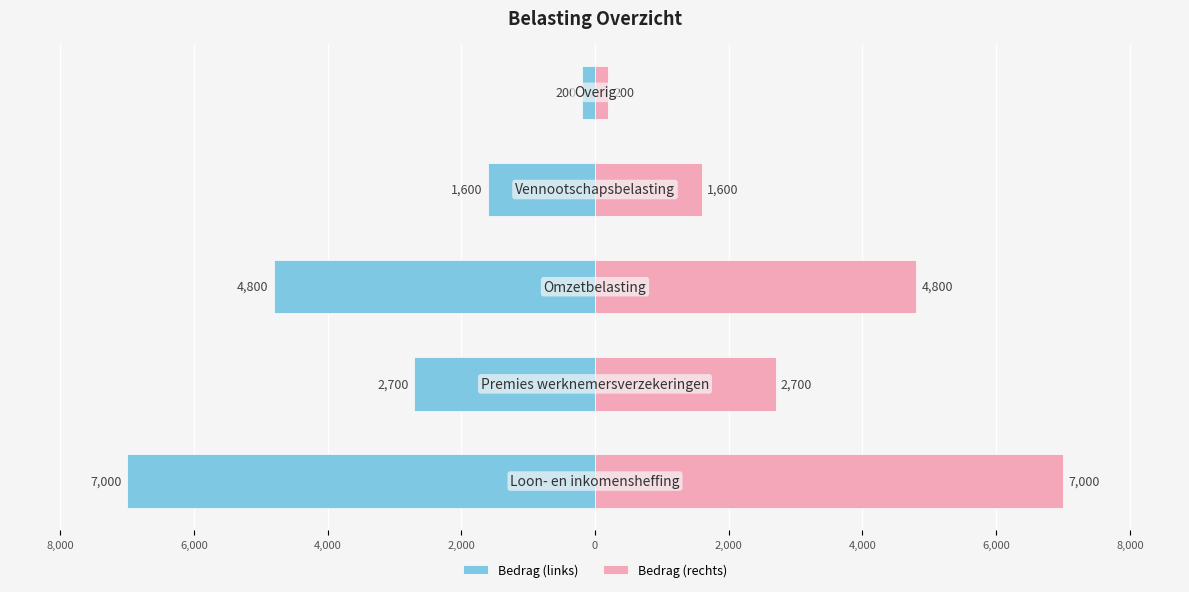

Reading left to right, what are all the values shown in this chart?

Bedrag (links): -7000	-2700	-4800	-1600	-200
Bedrag (rechts): 7000	2700	4800	1600	200